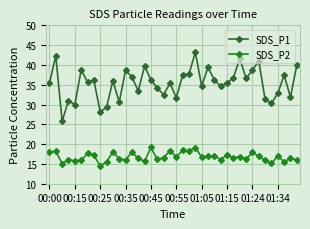

True or false: SDS_P2 and SDS_P1 intersect in this chart.

False